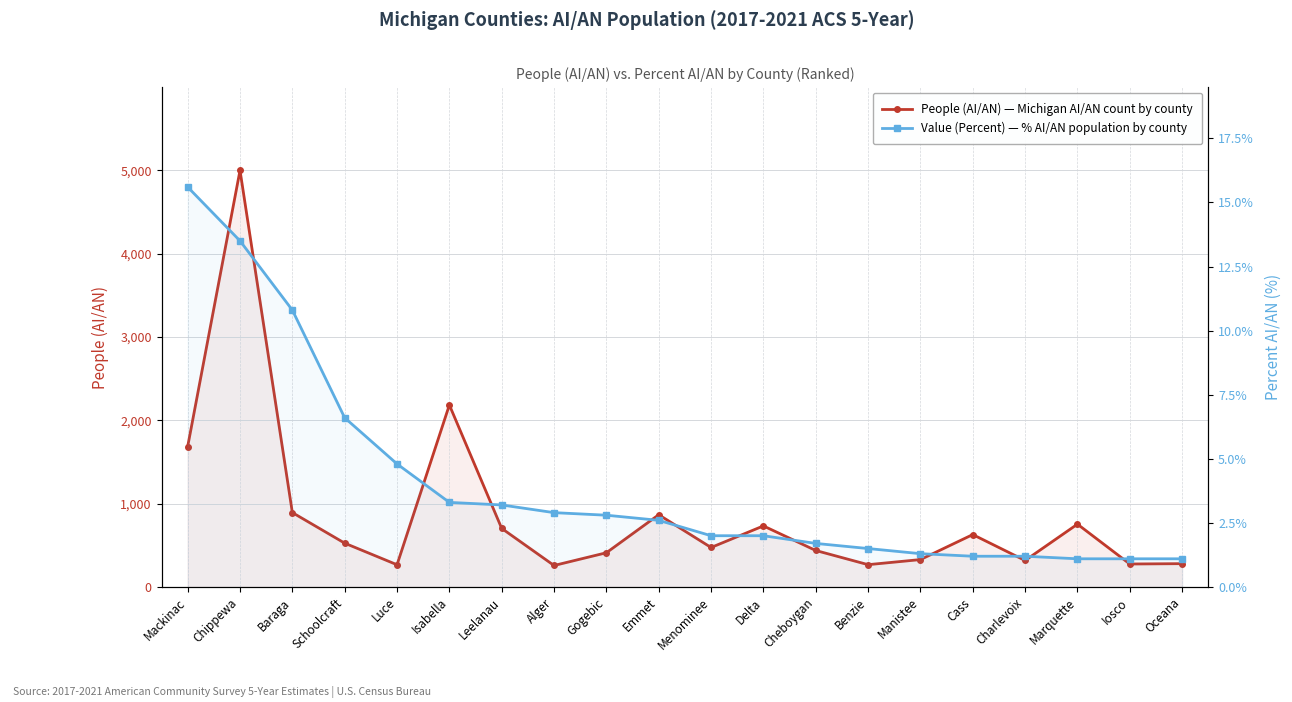

Reading left to right, transcribe all the data shown in this chart.

People (AI/AN): 1685.0	4999.0	893.0	526.0	267.0	2184.0	703.0	258.0	411.0	867.0	474.0	733.0	438.0	268.0	329.0	629.0	318.0	754.0	276.0	280.0
Value (Percent): 15.6	13.5	10.8	6.6	4.8	3.3	3.2	2.9	2.8	2.6	2.0	2.0	1.7	1.5	1.3	1.2	1.2	1.1	1.1	1.1